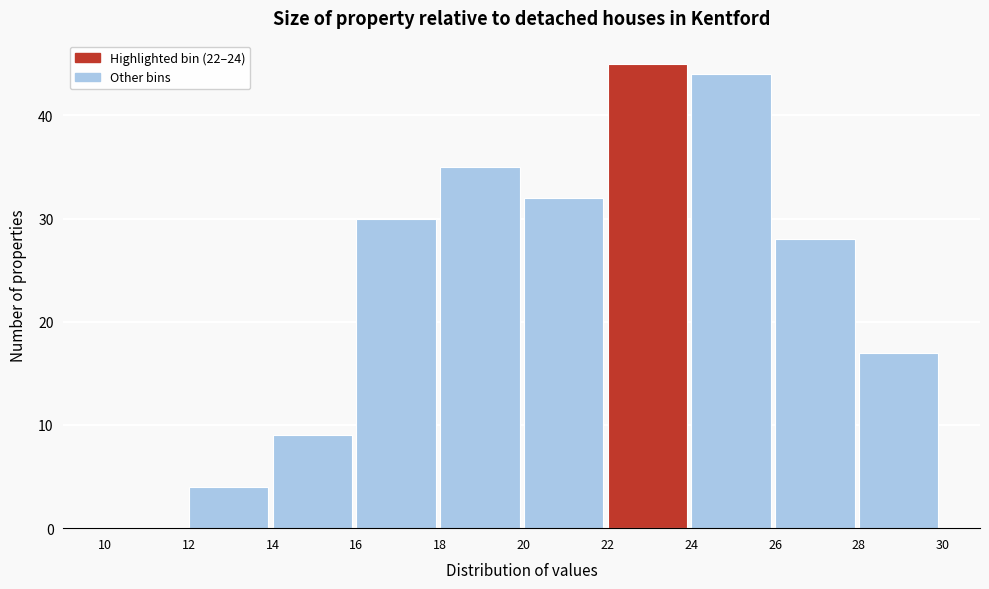

Reading left to right, list every bar in this chart as the range it spans on the x-axis followed by its height. The values are not printed on the chart, so give them approximately, as read against the axis.

10 to 12: 0
12 to 14: 4
14 to 16: 9
16 to 18: 30
18 to 20: 35
20 to 22: 32
22 to 24: 45
24 to 26: 44
26 to 28: 28
28 to 30: 17